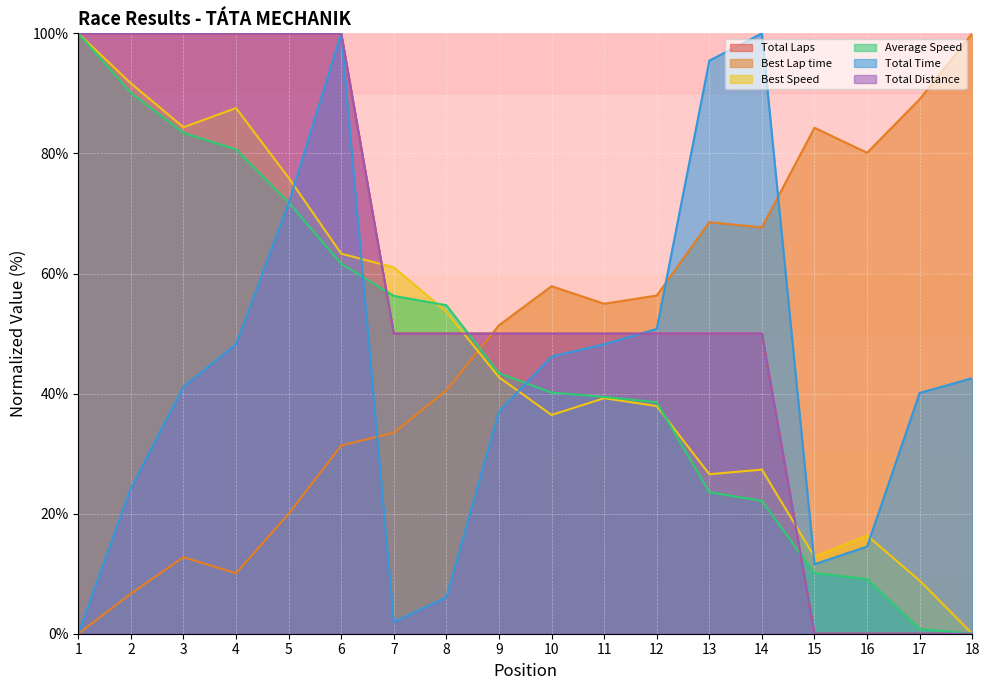

The Total Distance series shows 100.0 at 5. True or false?

True